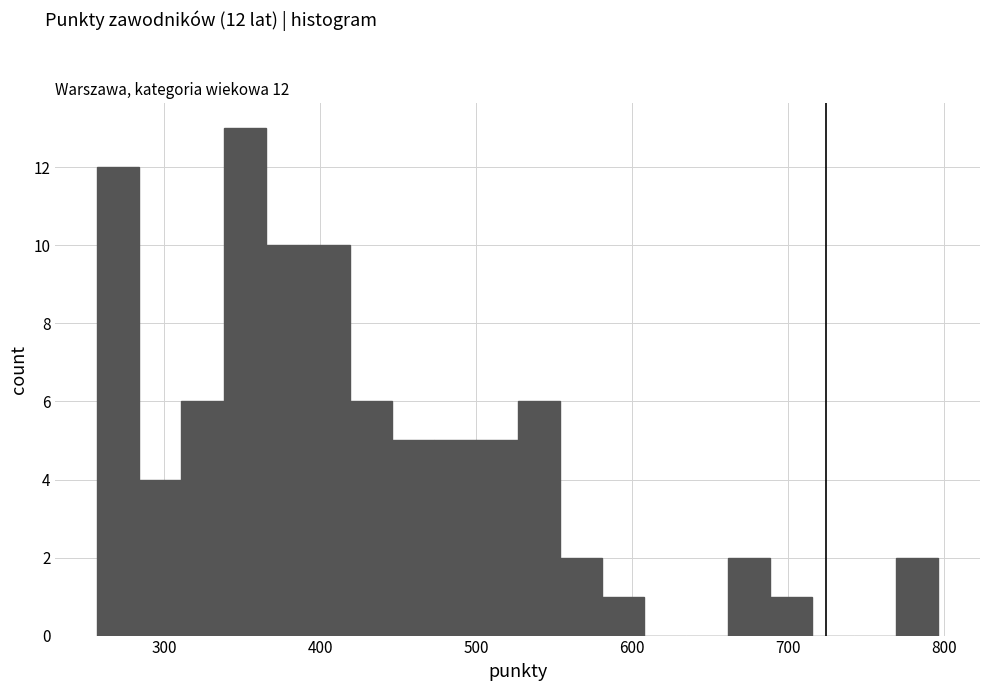

Around what value on the x-axis is the tallest bar? Give the approximate position of its centre, as read against the axis.

350